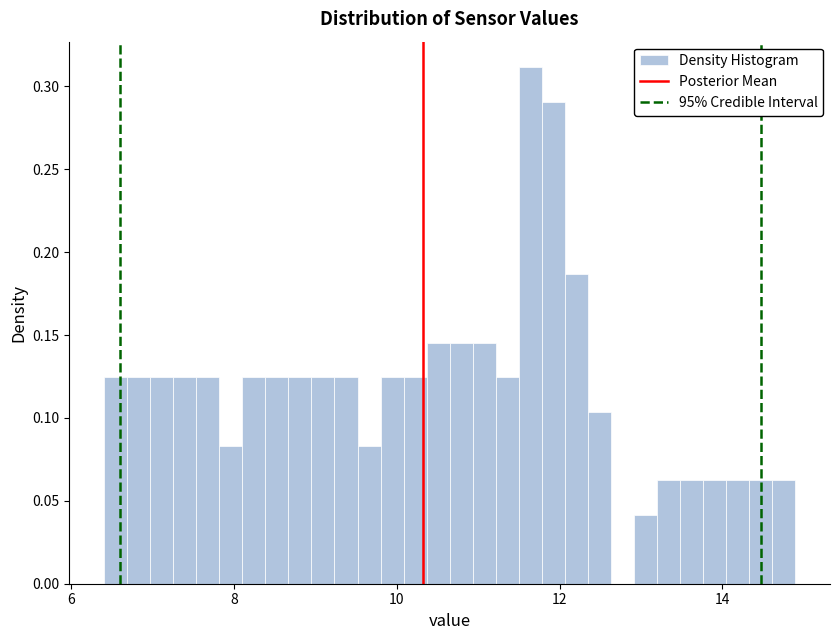

Around what value on the x-axis is the tallest bar? Give the approximate position of its centre, as read against the axis.

11.6